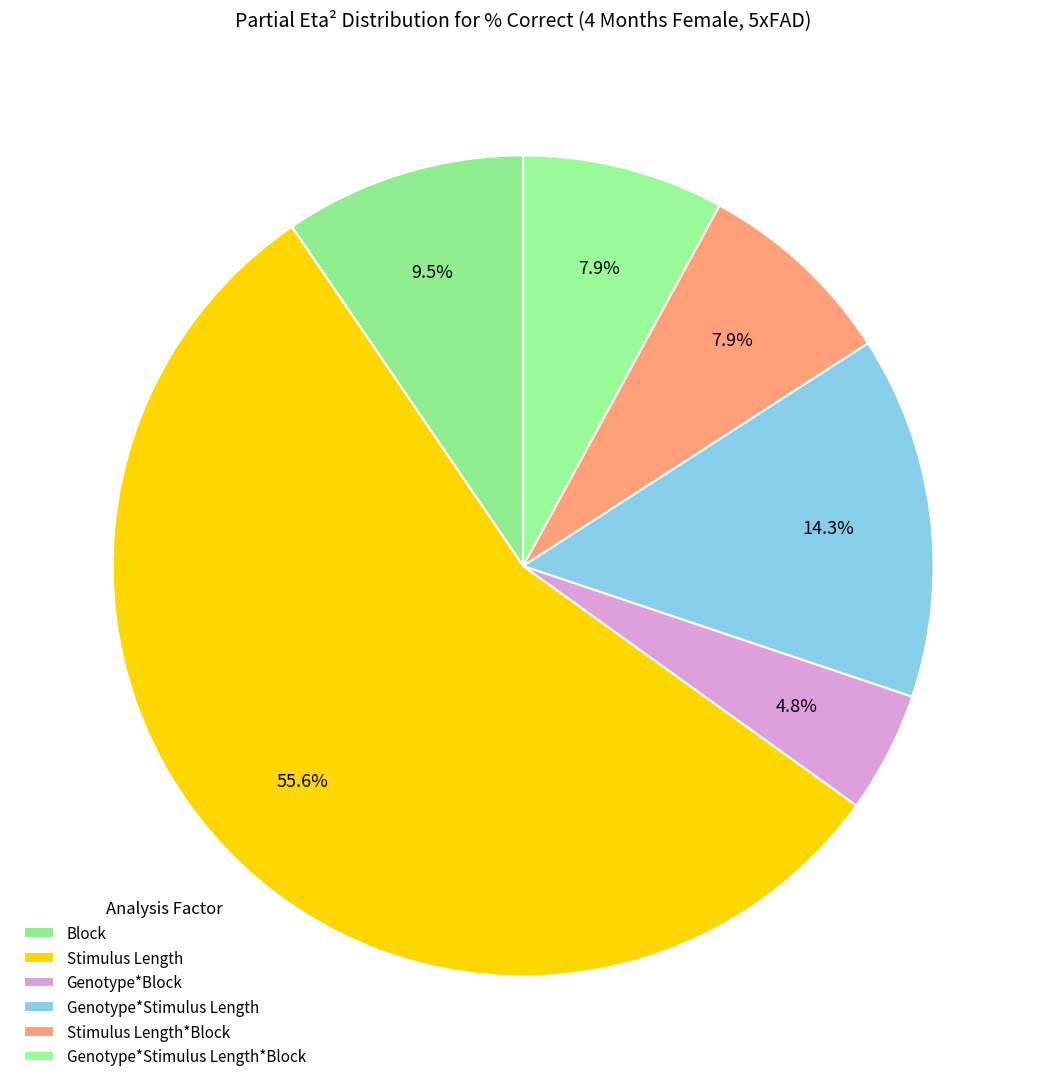

How many segments does this pie chart have?

6